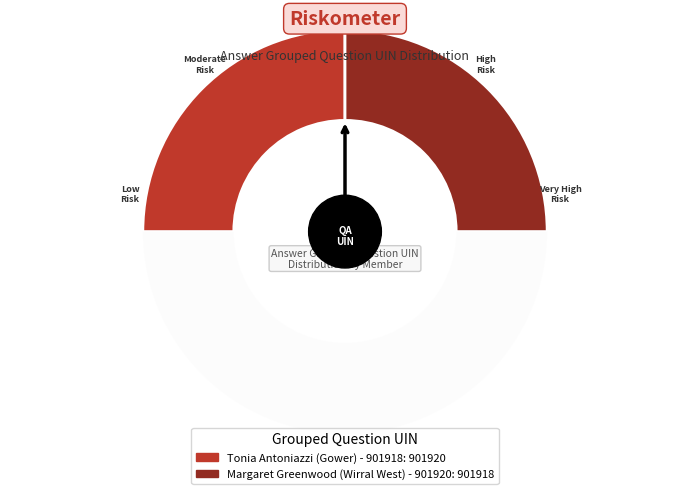

Count the number of slices in the pie.

3